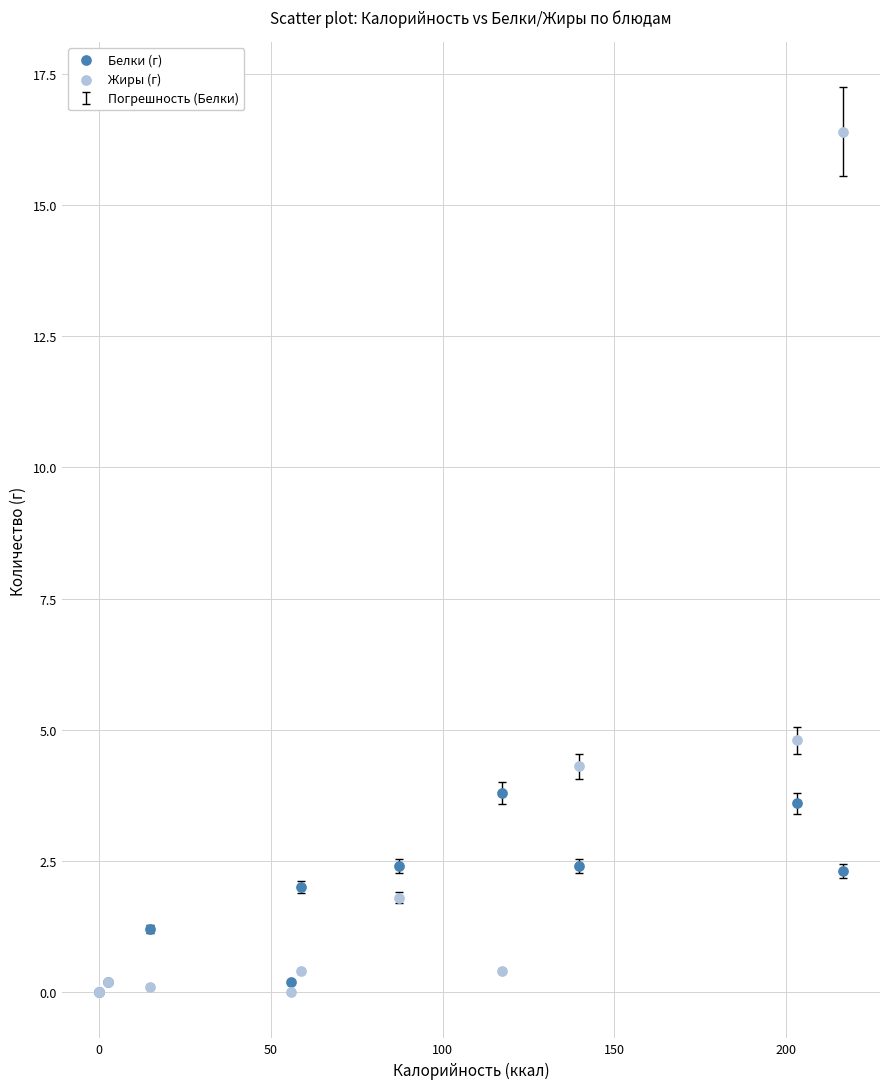

Which series reaches the maximum Y coordinate?

Жиры (г)